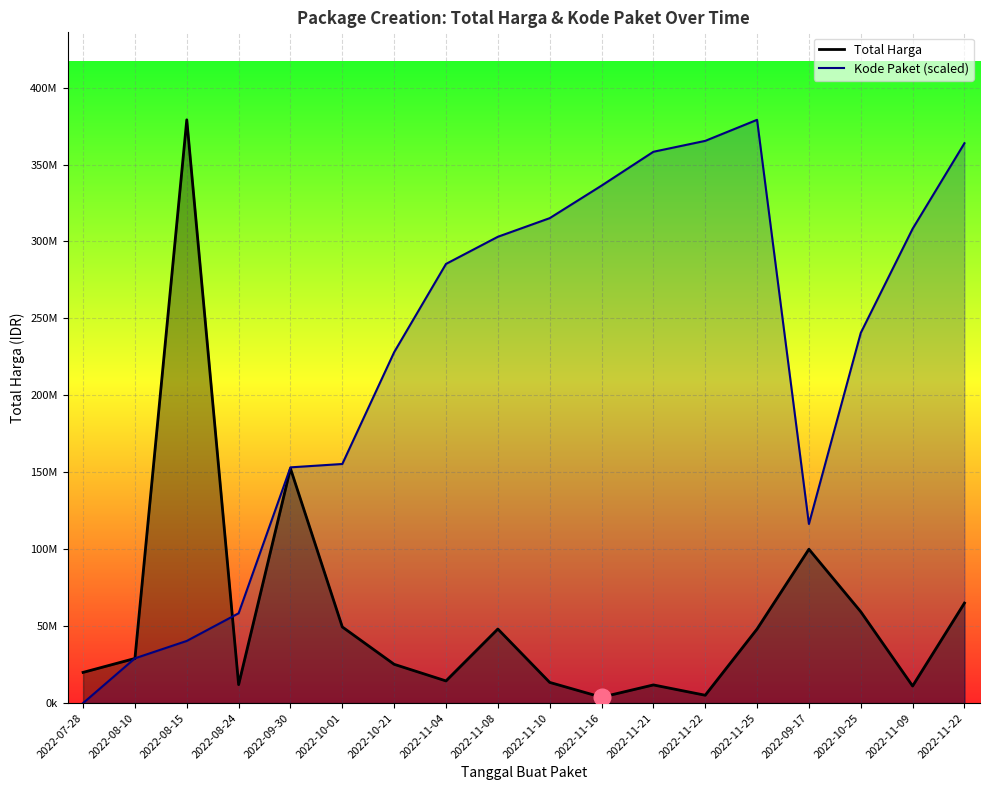

In Total Harga, how many points are higher than both neighbors (excluding endpoints)?

5